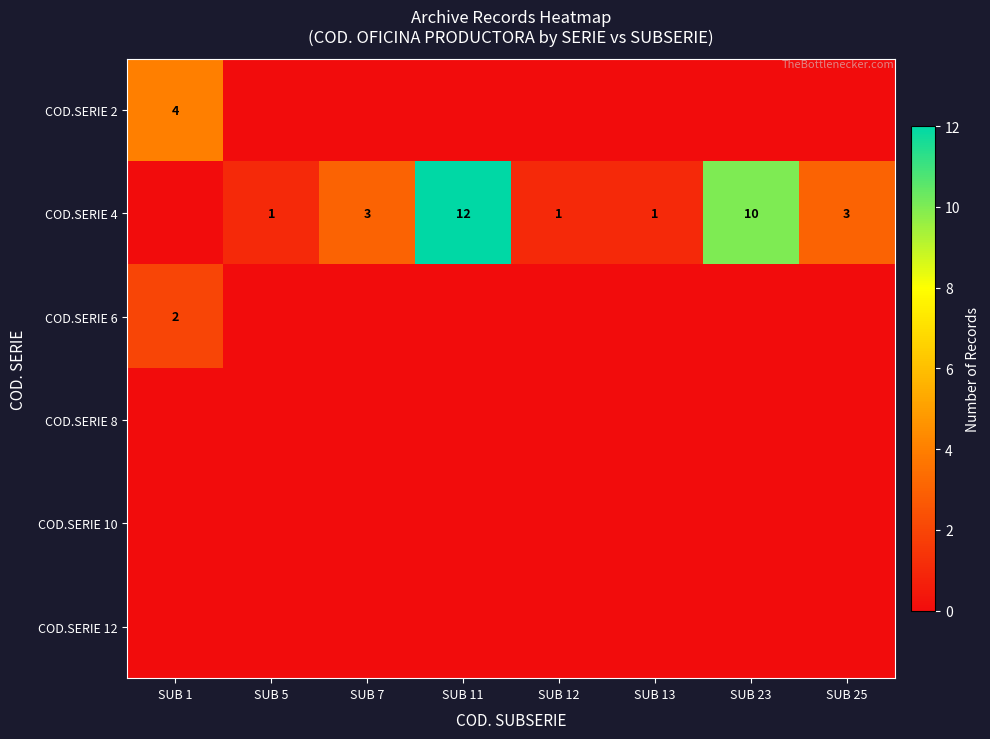

The COD.SERIE 4 series shows 1 at SUB 5. True or false?

True